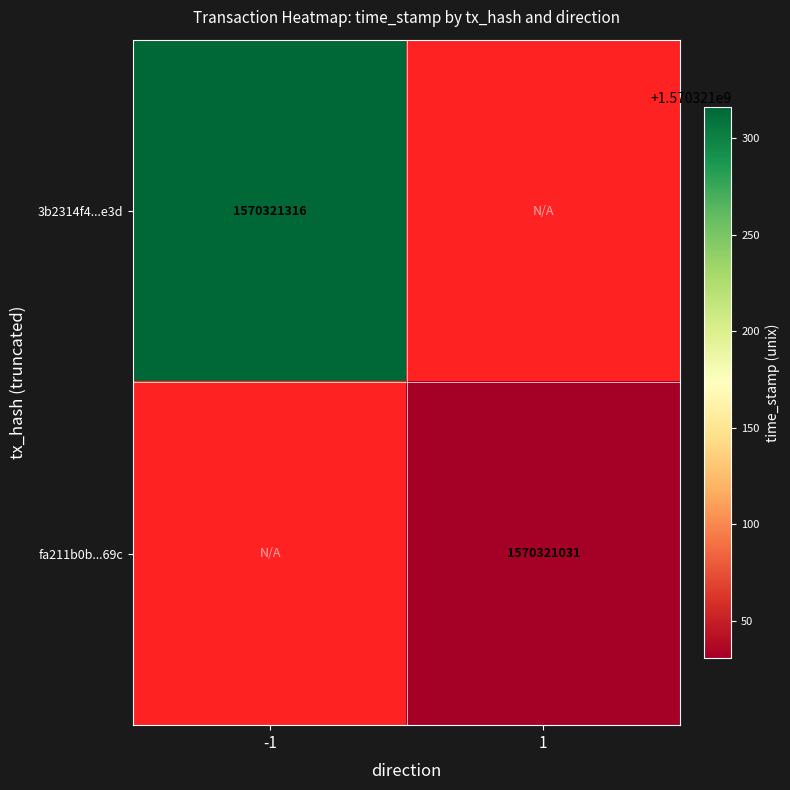

How many data points does each series have?

2